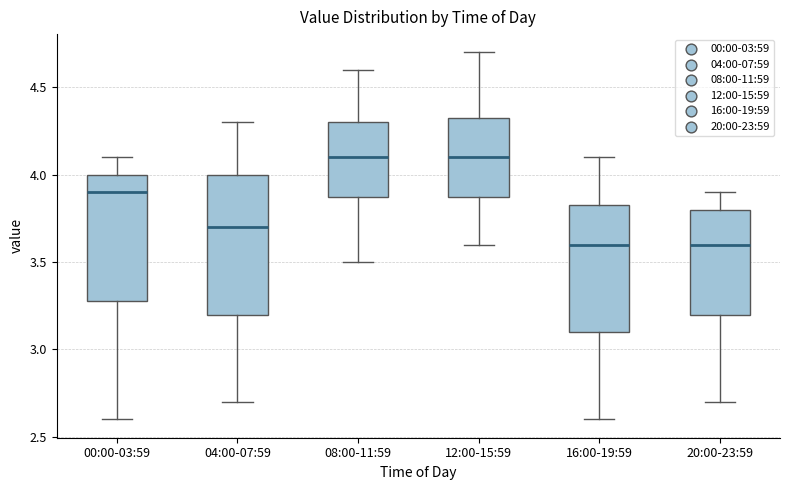

Where is the lower edge of the box for 08:00-11:59 on the y-axis? The values are not printed on the chart, so give them approximately, as read against the axis.

3.90